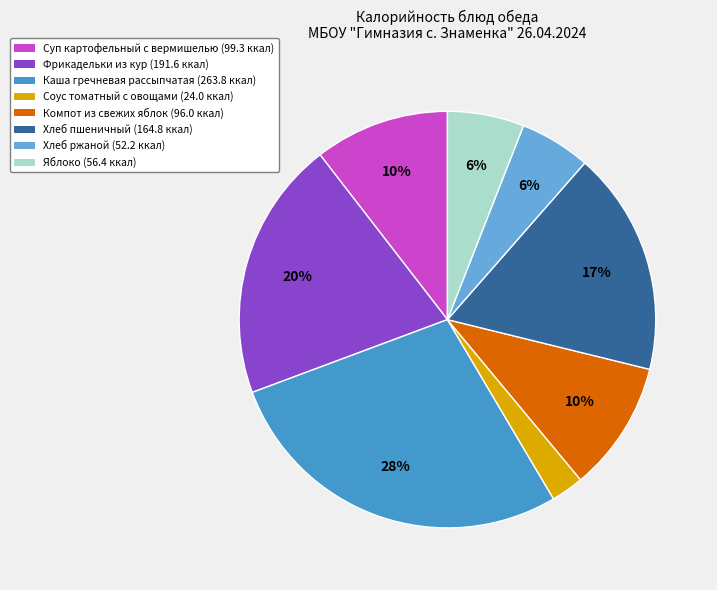

Do Фрикадельки из кур and Компот из свежих яблок together represent more than half of the pie?

No